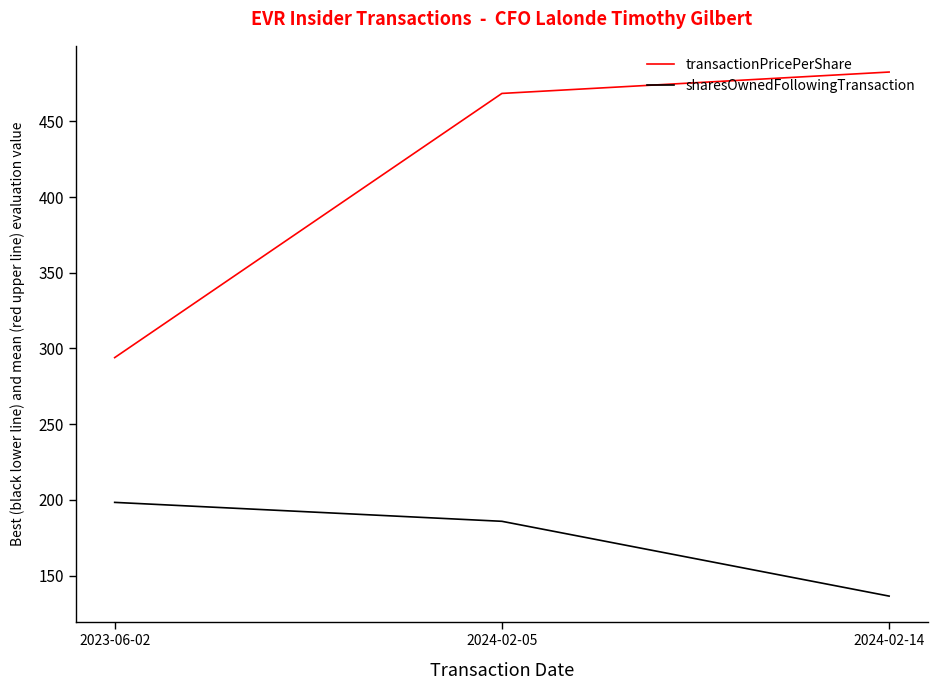

Reading right to left, list all the values displayed in this chart.

transactionPricePerShare: 2024-02-14=482.6	2024-02-05=468.5	2023-06-02=294.0
sharesOwnedFollowingTransaction: 2024-02-14=136.5	2024-02-05=185.9	2023-06-02=198.4